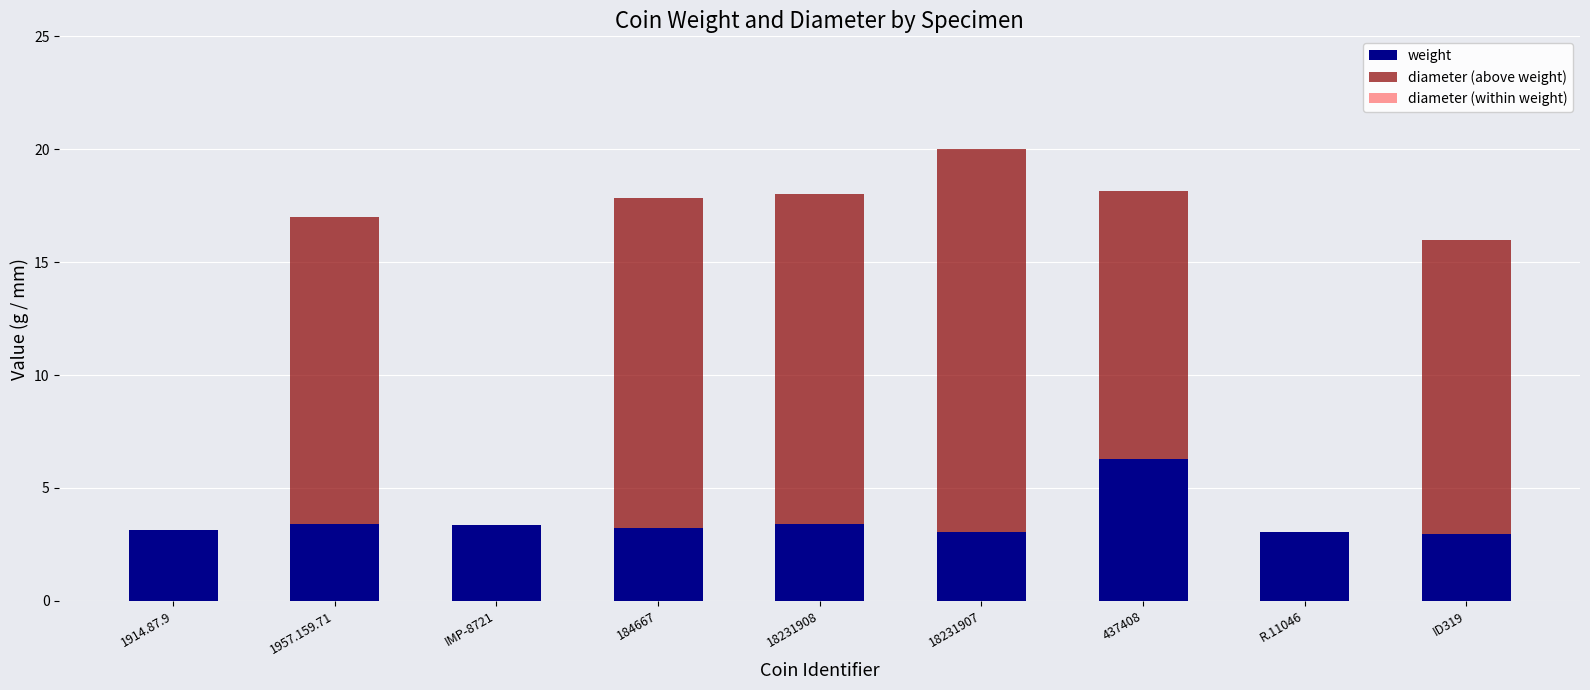

At which label does weight reach its peak?

437408